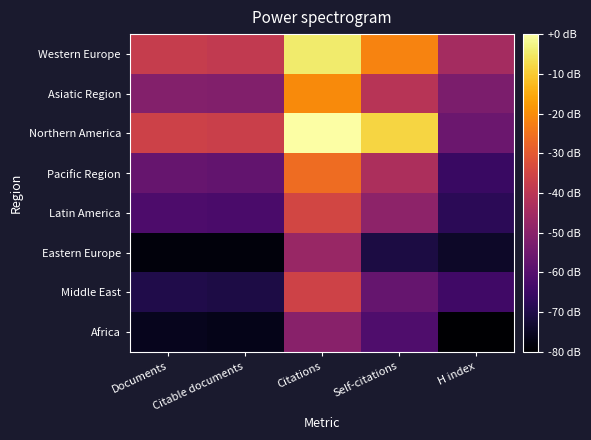

What is the difference between the highest and lowest values at H index?

35.5